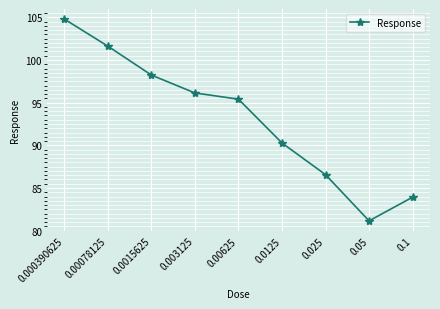

Which category has the lowest value across all series?

0.05